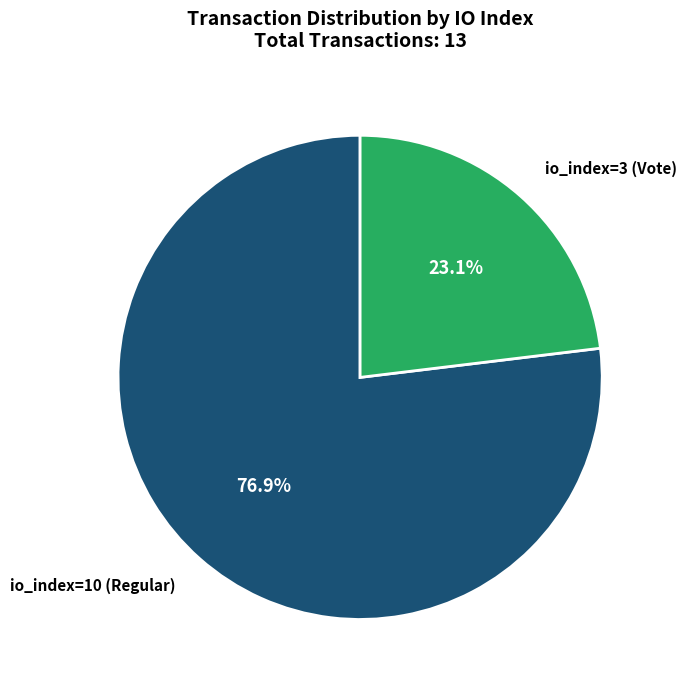

How many segments does this pie chart have?

2